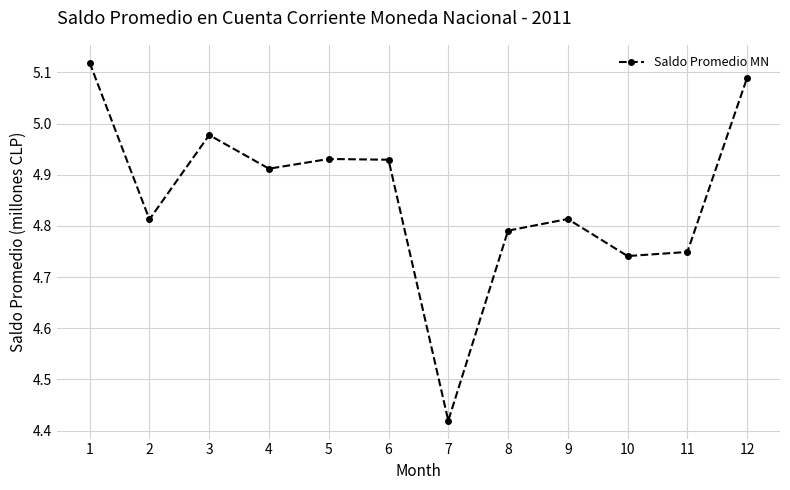

What is the difference between the values at 6 and 10?

0.2